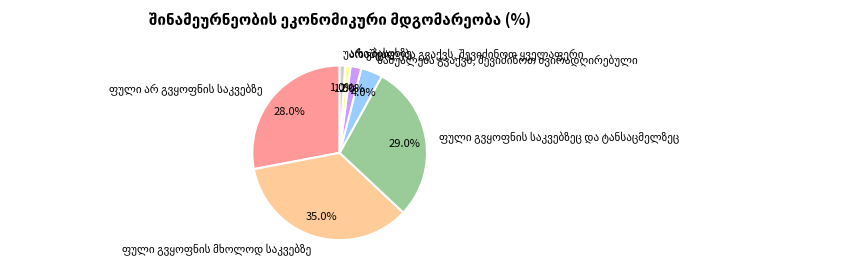

Count the number of slices in the pie.

7